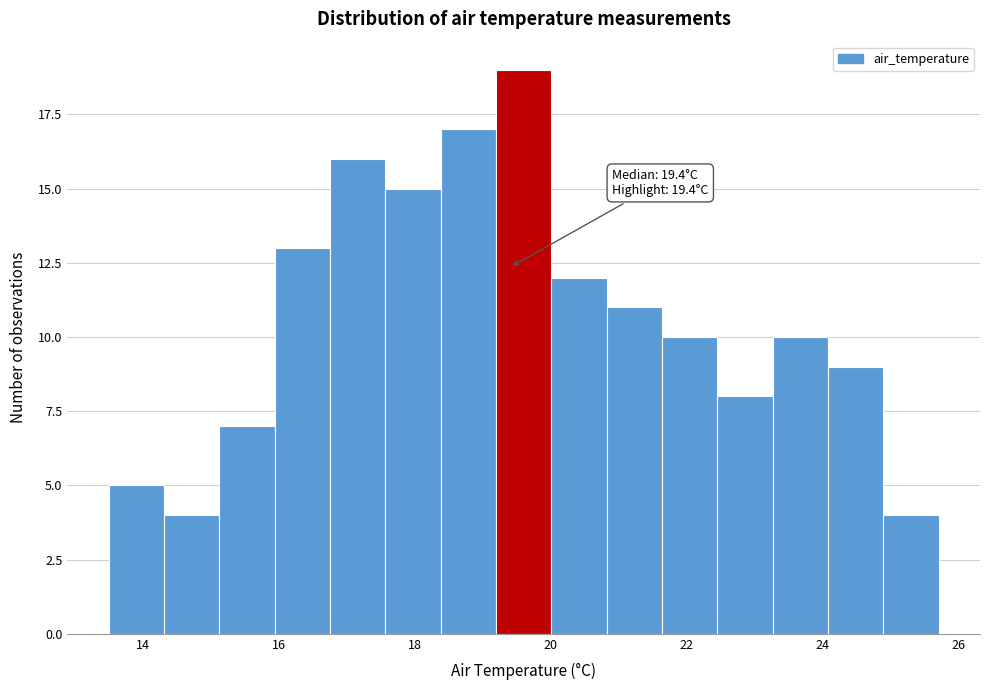

Over which range of the x-axis is the bar tallest?

19.2 to 20.0